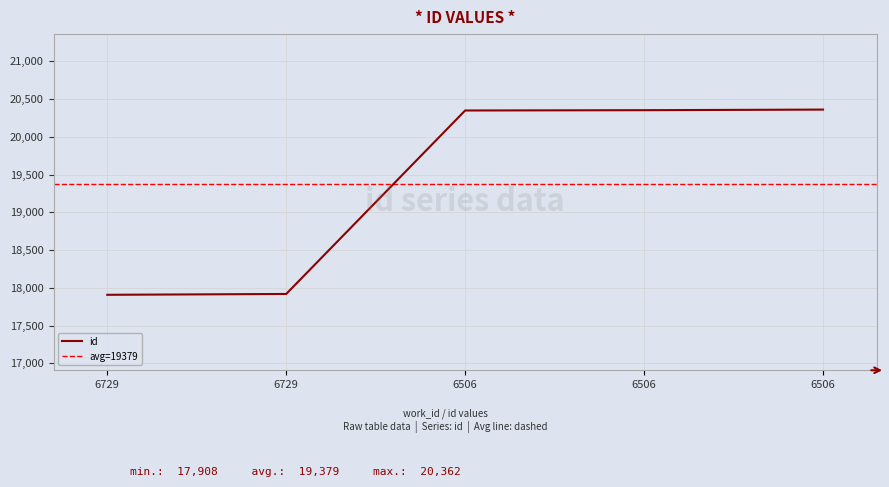

Reading left to right, list all the values displayed in this chart.

6729=17908	6729=17919	6506=20350	6506=20354	6506=20362